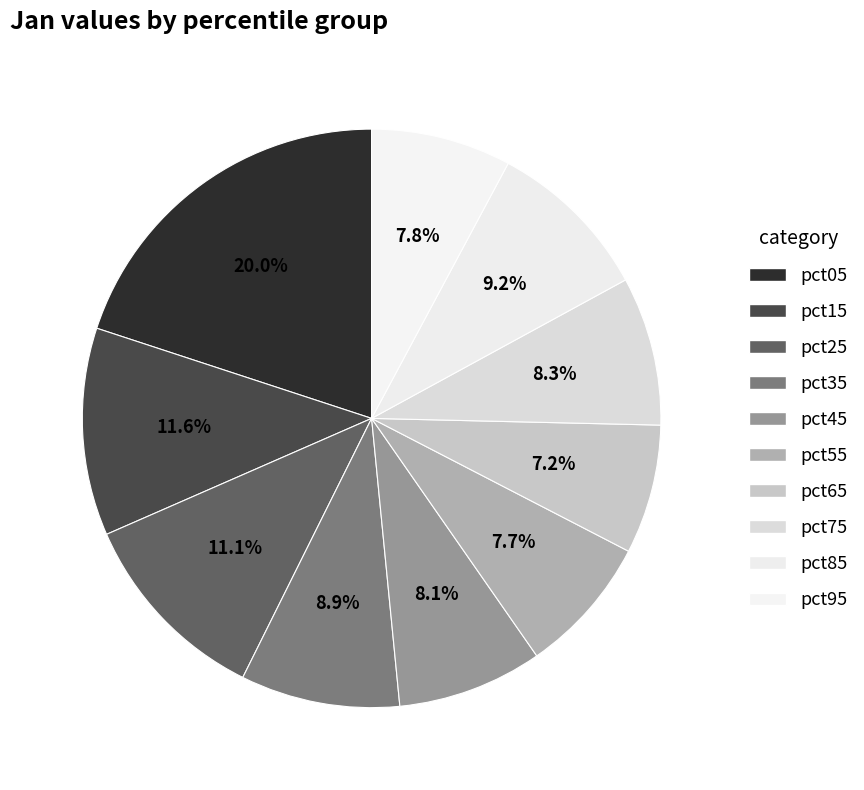

Is it true that pct15 is 12% of the pie?

True